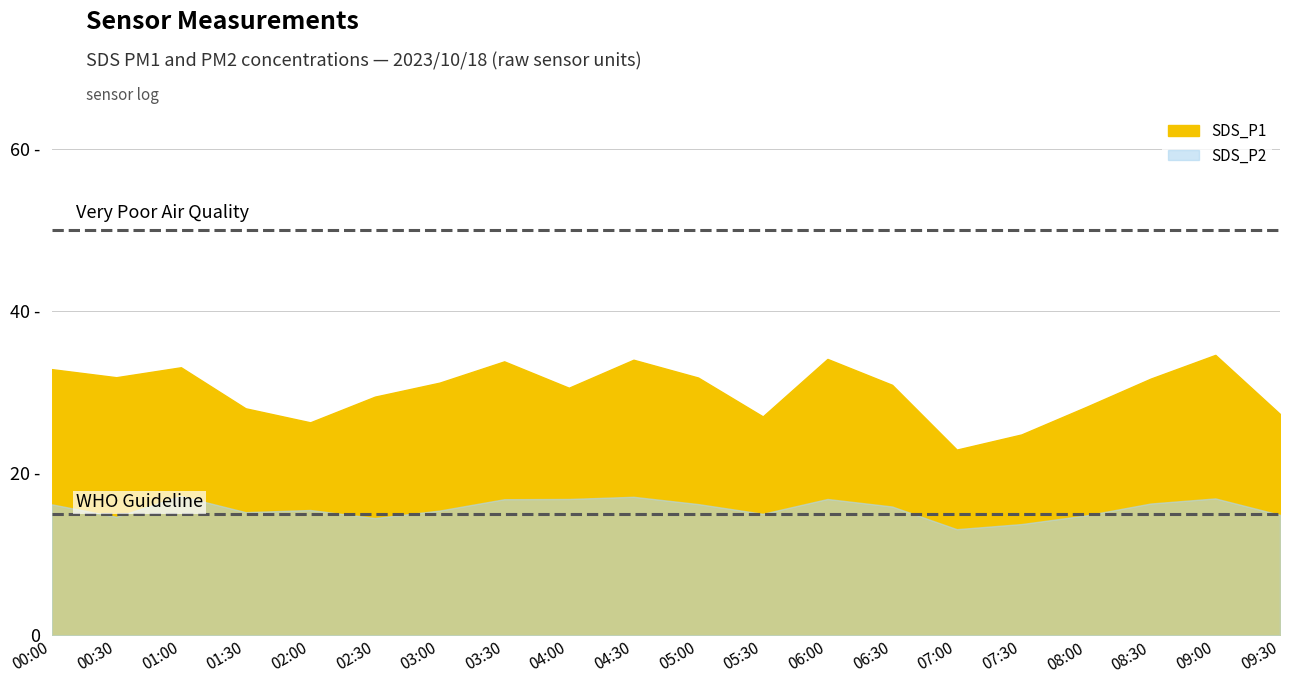

Read the SDS_P2 value at 03:30.

16.8